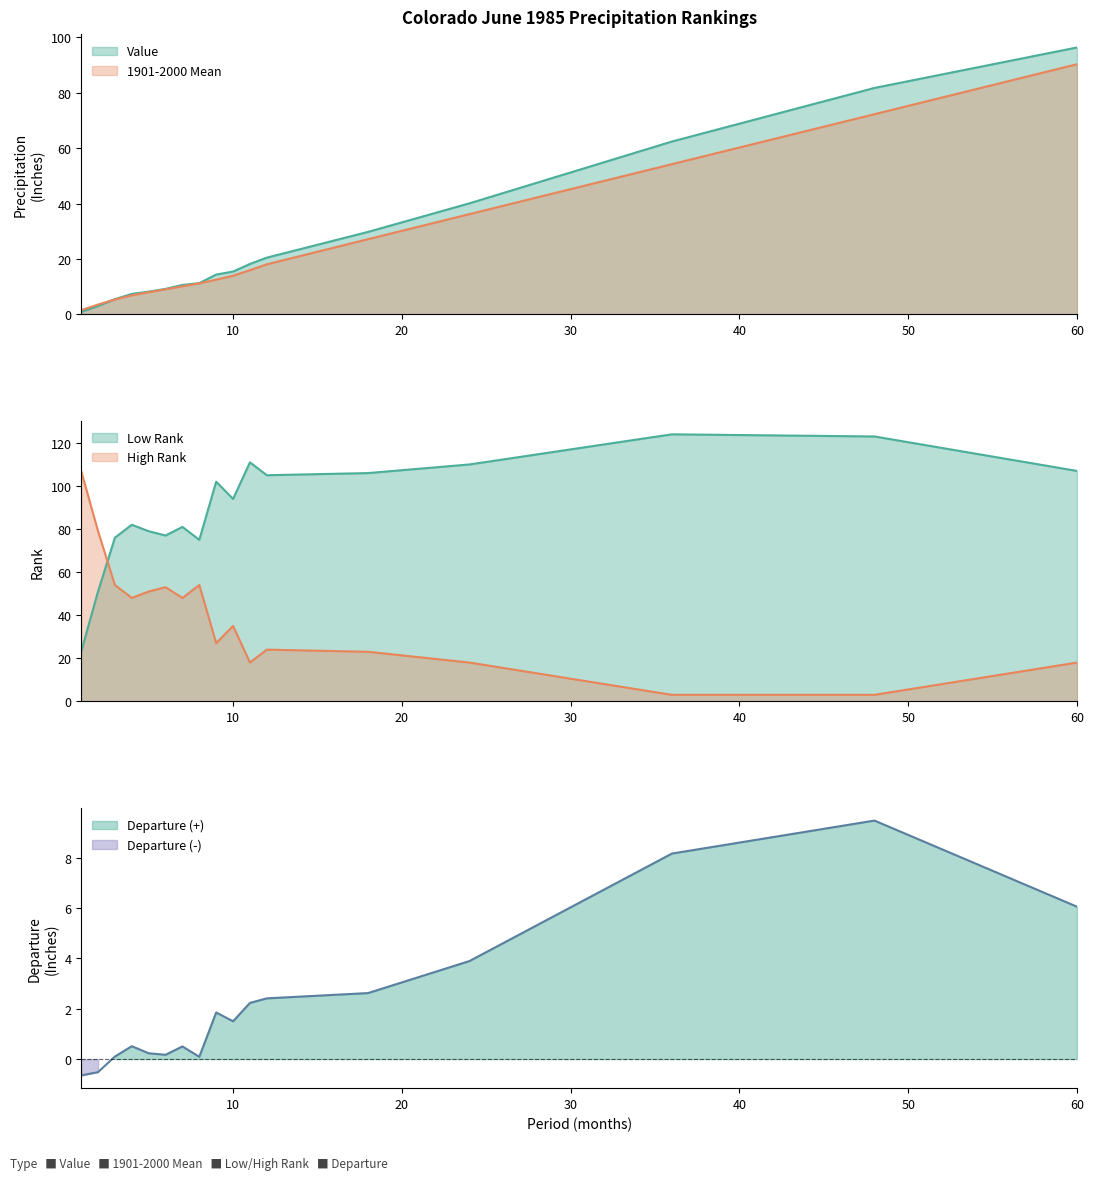

Count the number of data series in this chart.

5